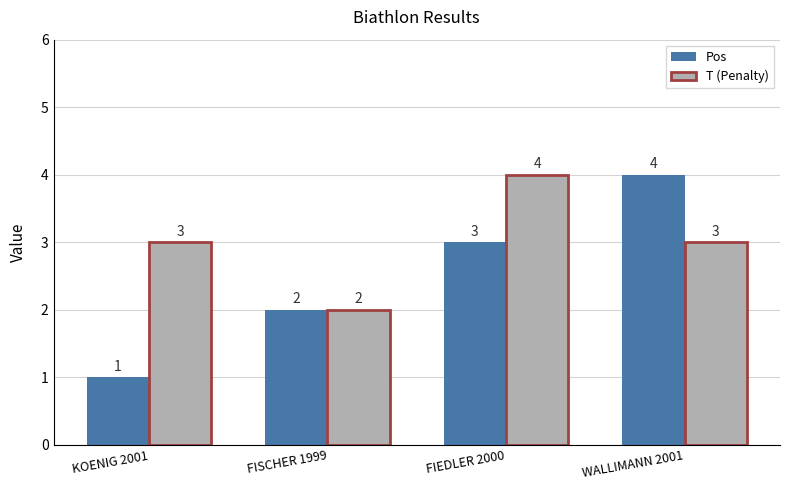

How many data points in T (Penalty) are less than 3?

1